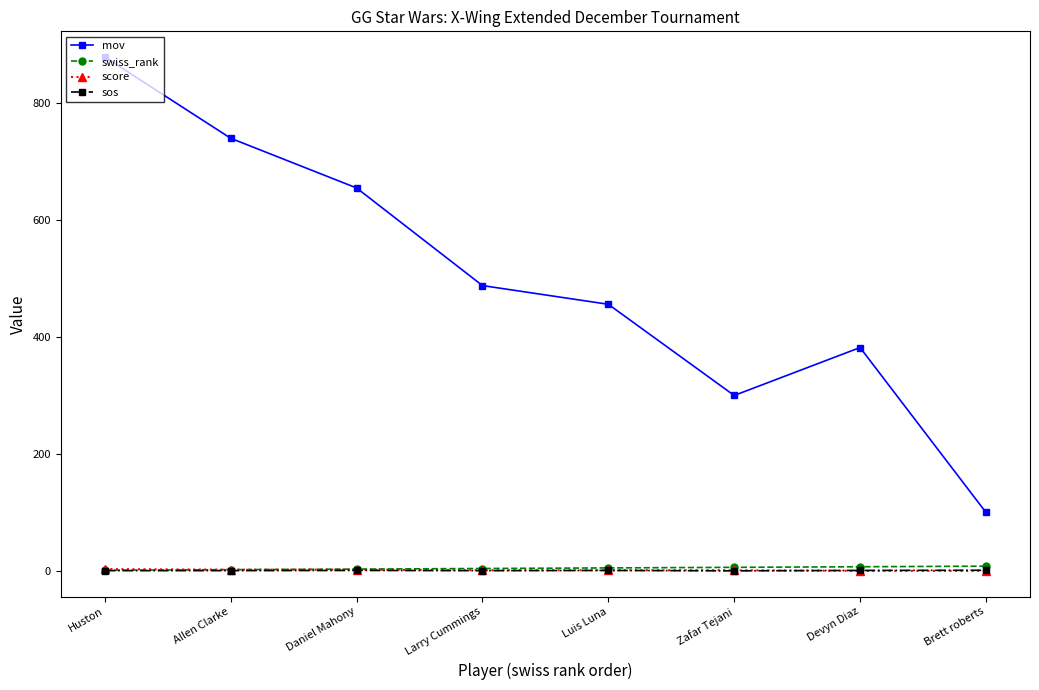

How many interior local peaks does the mov series have?

1